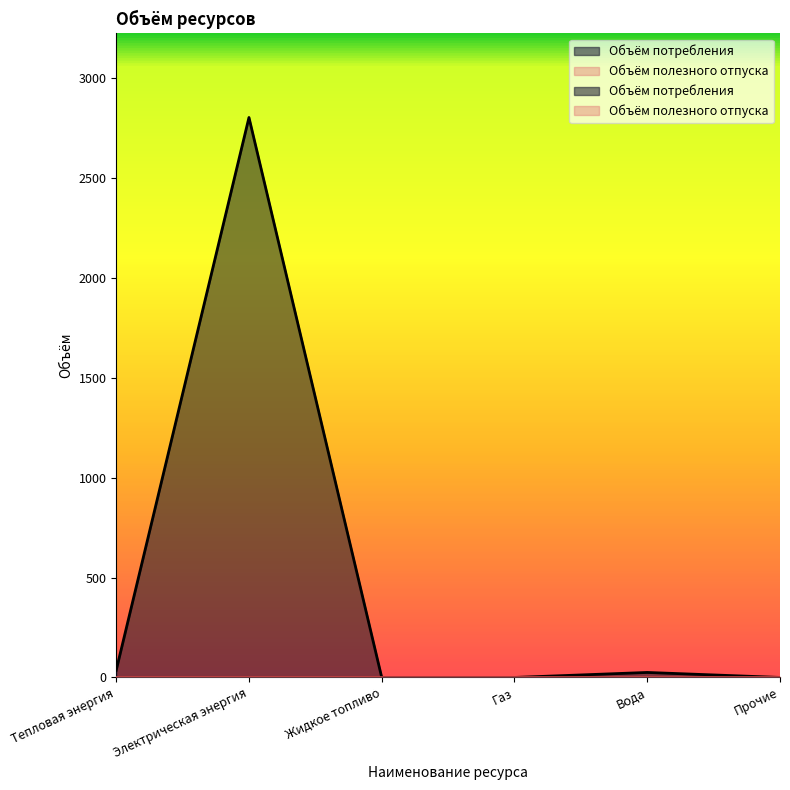

Rank the categories by value from lowest to highest.

Жидкое топливо, Газ, Прочие, Вода, Тепловая энергия, Электрическая энергия